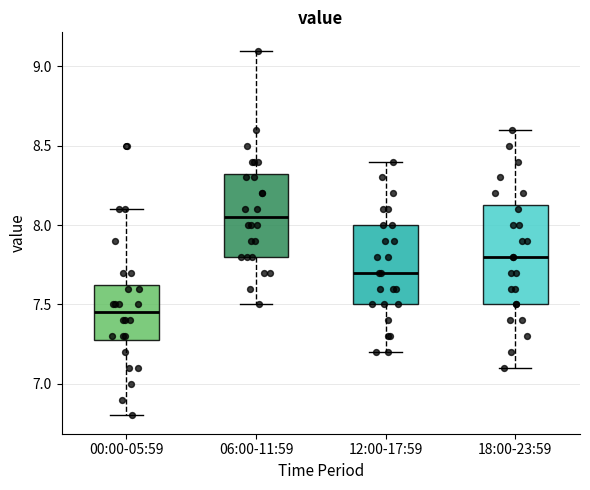

Reading left to right, read every box against the y-axis: the position of its median line, the range the box covers, and the ends of its whiskers. The values are not printed on the chart, so give them approximately, as read against the axis.

00:00-05:59: median 7.45, box 7.30 to 7.65, whiskers 6.80 to 8.10
06:00-11:59: median 8.05, box 7.80 to 8.35, whiskers 7.50 to 9.10
12:00-17:59: median 7.70, box 7.50 to 8.00, whiskers 7.20 to 8.40
18:00-23:59: median 7.80, box 7.50 to 8.15, whiskers 7.10 to 8.60